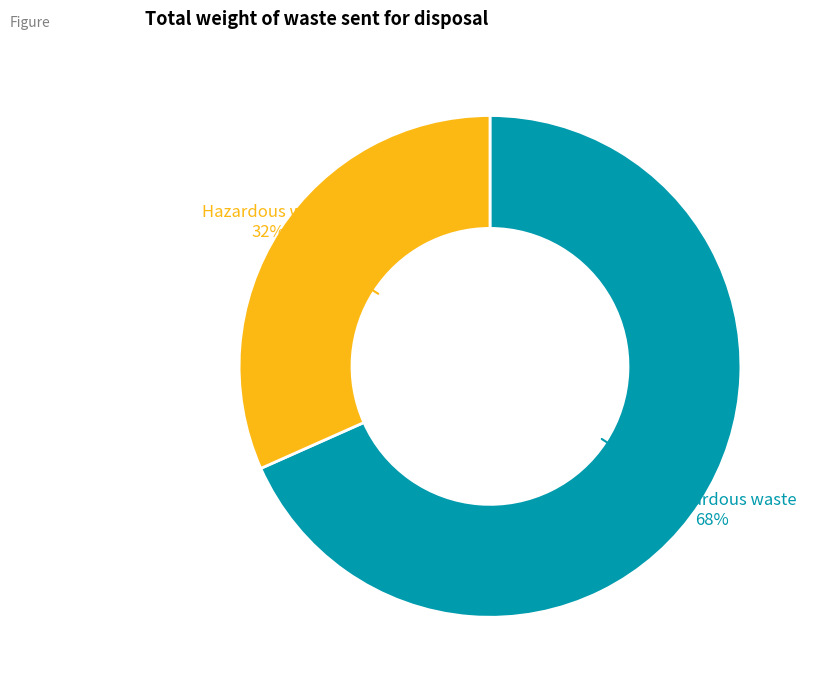

True or false: Hazardous waste accounts for 32% of the total.

True